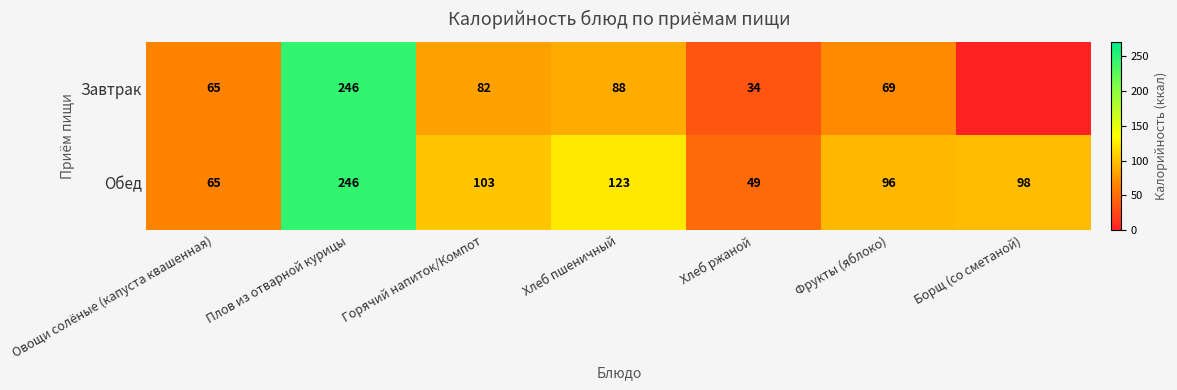

At which category is the sum across all series the highest?

Плов из отварной курицы